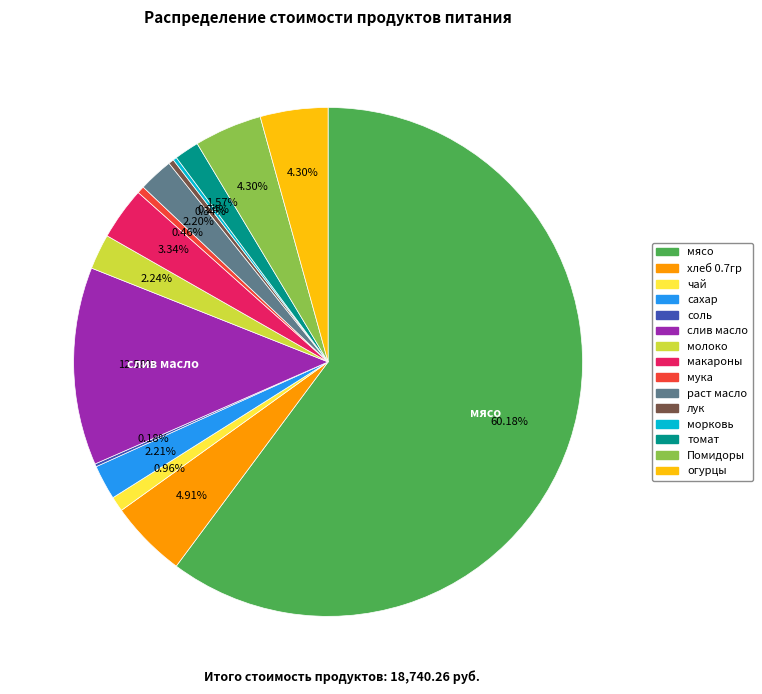

Is it true that мясо is 52% of the pie?

False